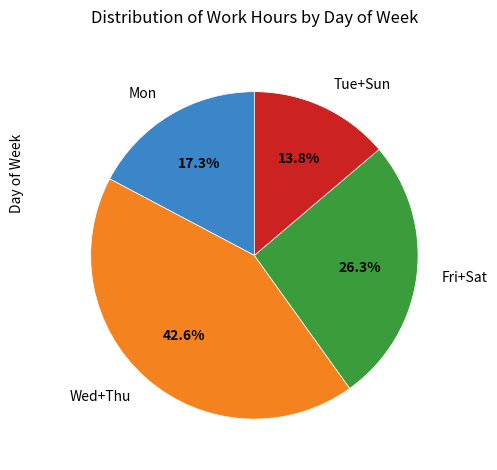

Is there a majority slice in this chart?

No